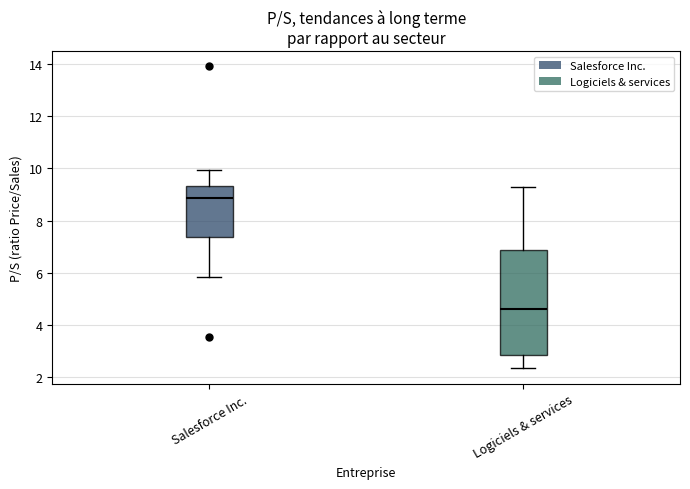

Reading left to right, transcribe this box plot: for each box, give where its median line is, the range the box spans, and where its two whiskers end, as read against the y-axis. The values are not printed on the chart, so give them approximately, as read against the axis.

Salesforce Inc.: median 8.8, box 7.4 to 9.4, whiskers 5.8 to 10.0
Logiciels & services: median 4.6, box 2.8 to 6.8, whiskers 2.4 to 9.2